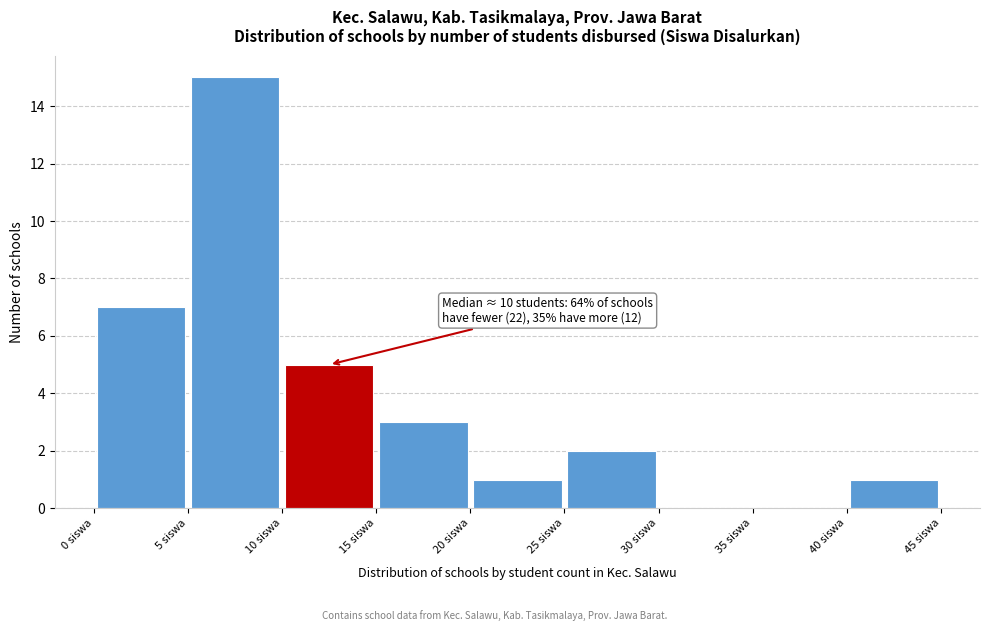

Over which range of the x-axis is the bar tallest?

5 to 10